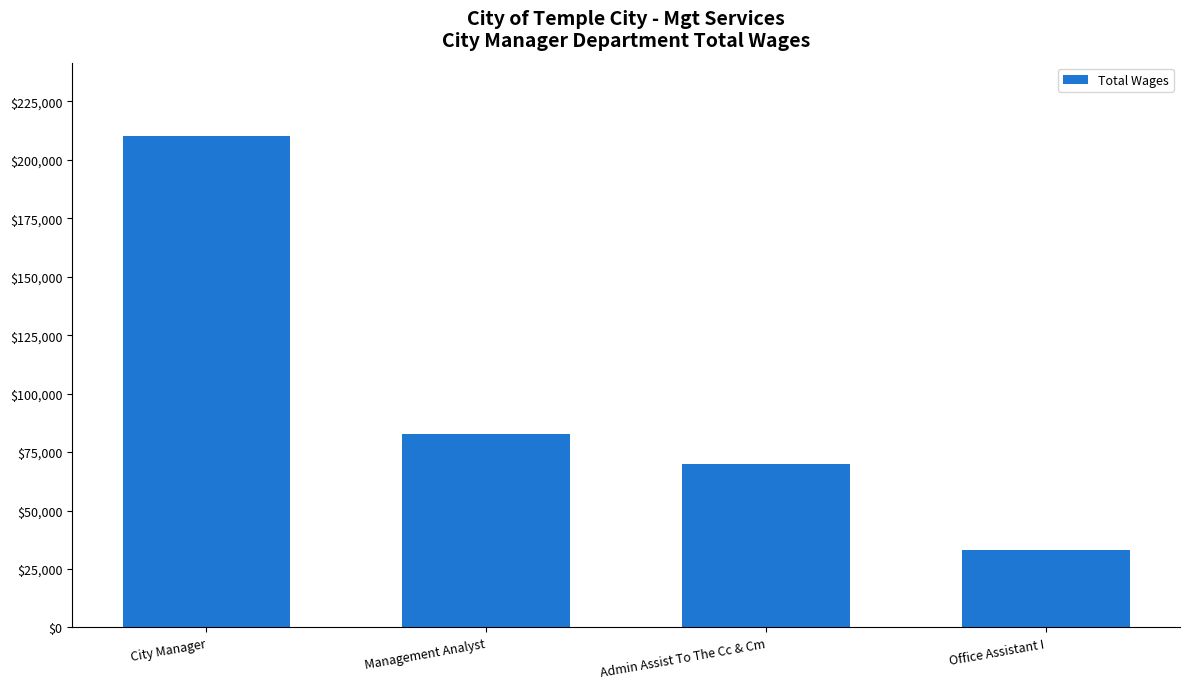

What value does the data have at City Manager, to the nearest 10?

210060